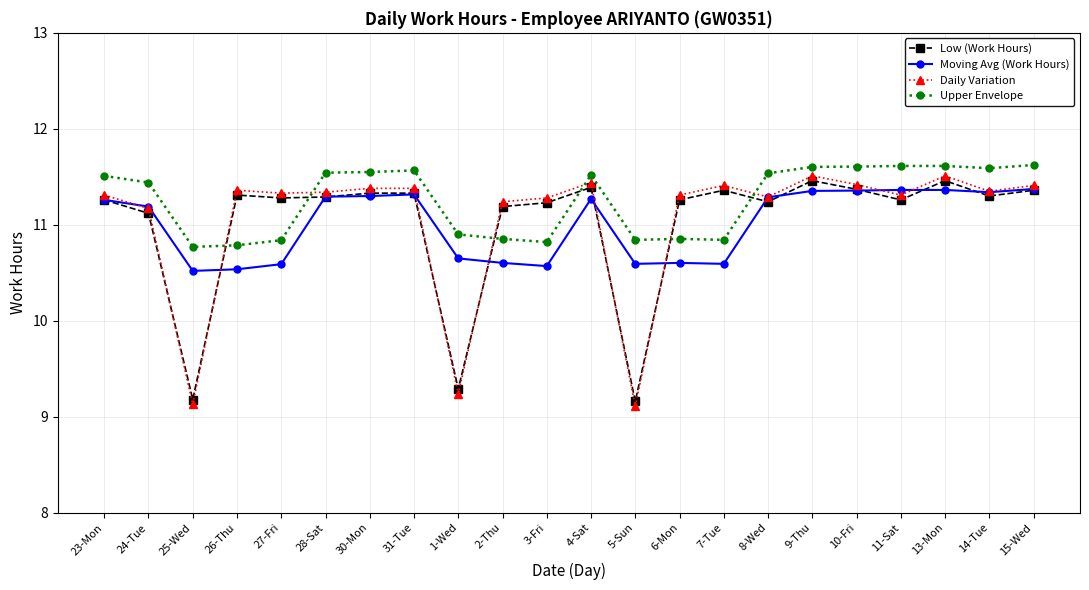

True or false: Upper Envelope has more than 1 interior local peaks.

True